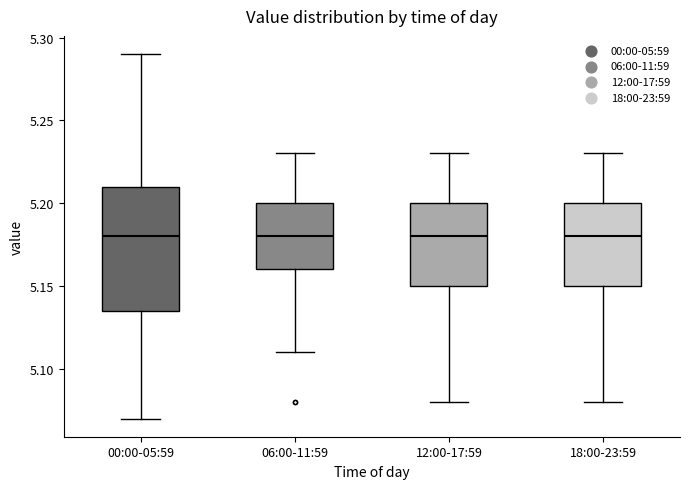

Reading left to right, transcribe this box plot: for each box, give where its median line is, the range the box spans, and where its two whiskers end, as read against the y-axis. The values are not printed on the chart, so give them approximately, as read against the axis.

00:00-05:59: median 5.180, box 5.135 to 5.210, whiskers 5.070 to 5.290
06:00-11:59: median 5.180, box 5.160 to 5.200, whiskers 5.110 to 5.230
12:00-17:59: median 5.180, box 5.150 to 5.200, whiskers 5.080 to 5.230
18:00-23:59: median 5.180, box 5.150 to 5.200, whiskers 5.080 to 5.230